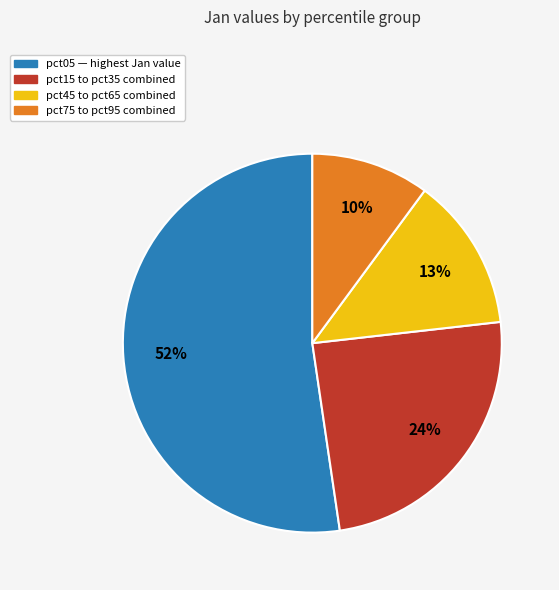

Does any single category account for the majority?

Yes